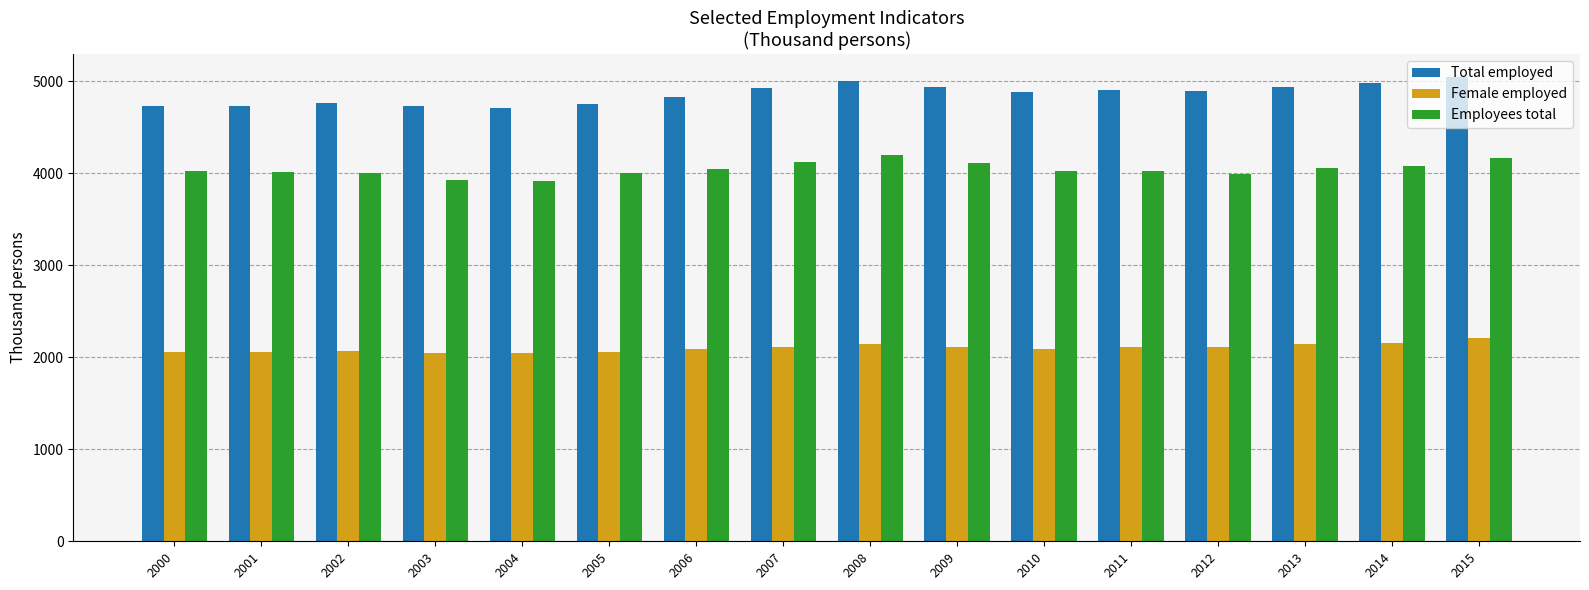

What is the sum of all Total employed values?

77734.4